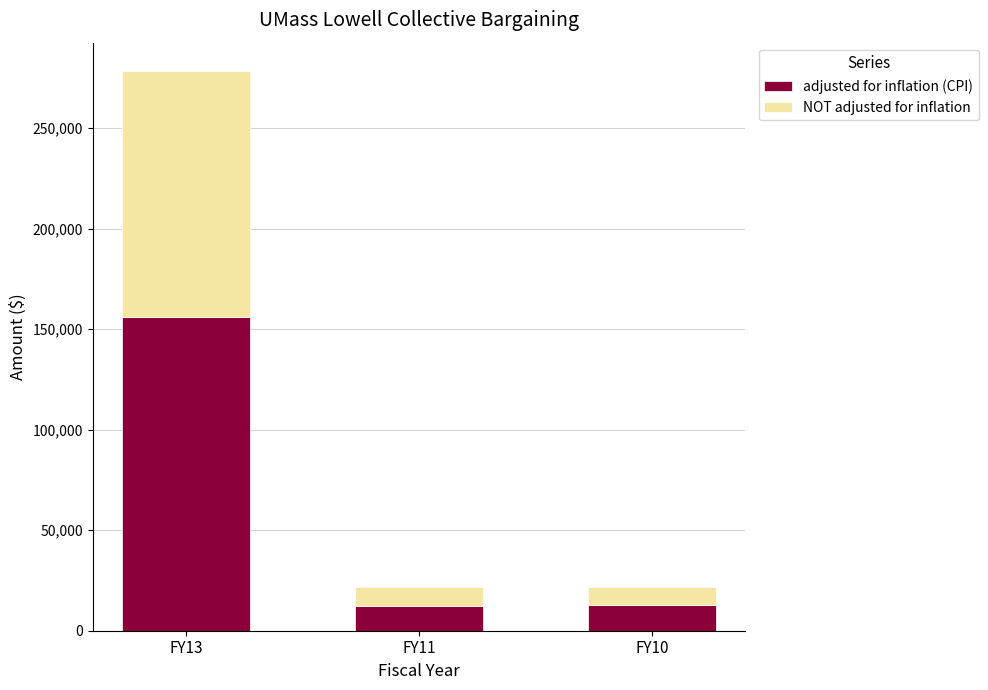

What is the sum of the adjusted for inflation (CPI) values at FY13 and FY10?

168420